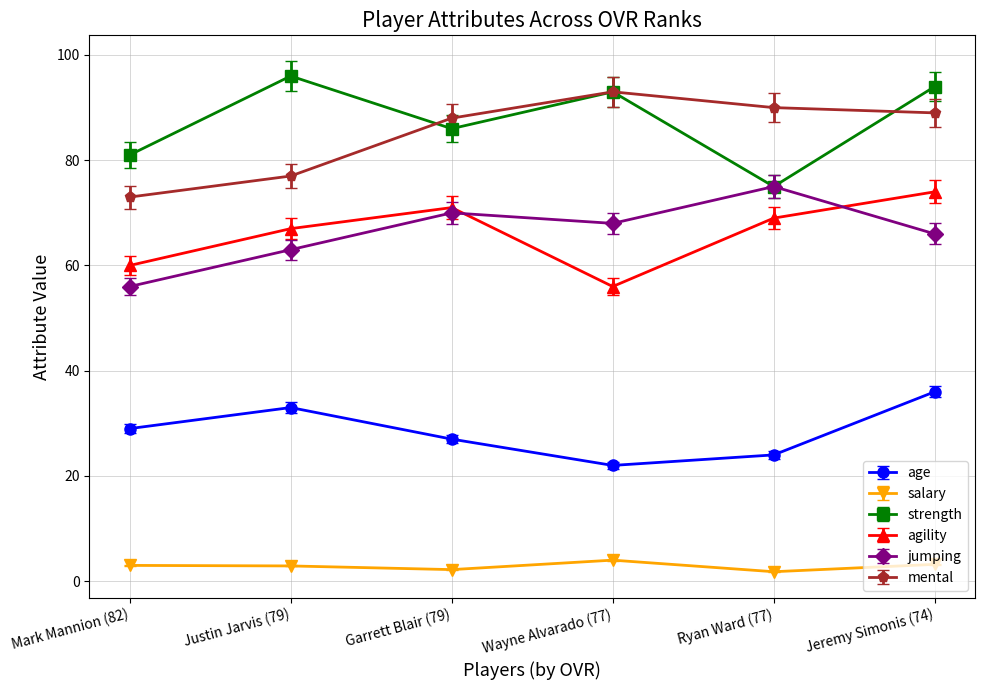

Is the value of age at Wayne Alvarado (77) greater than the value of mental at Garrett Blair (79)?

No